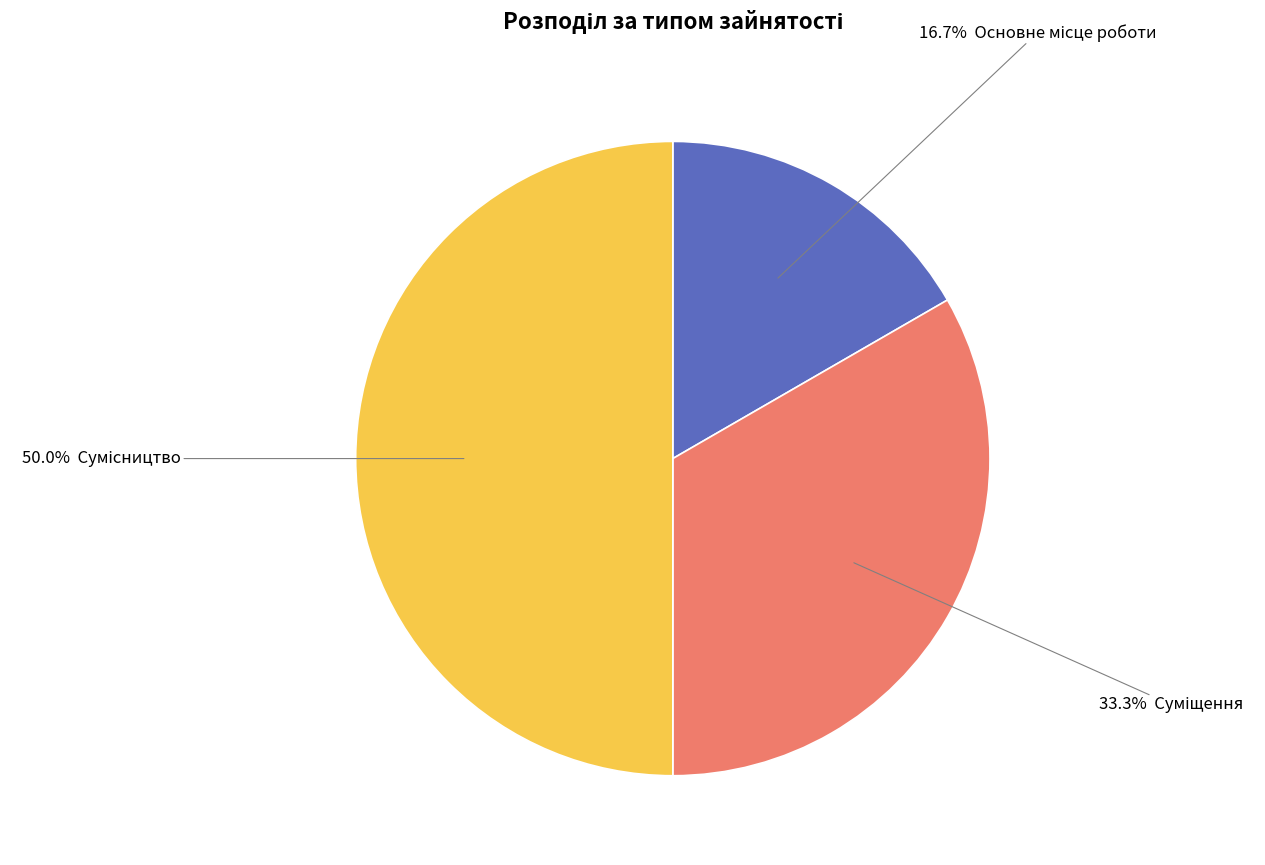

Rank the categories by value from highest to lowest.

Сумісництво, Суміщення, Основне місце роботи